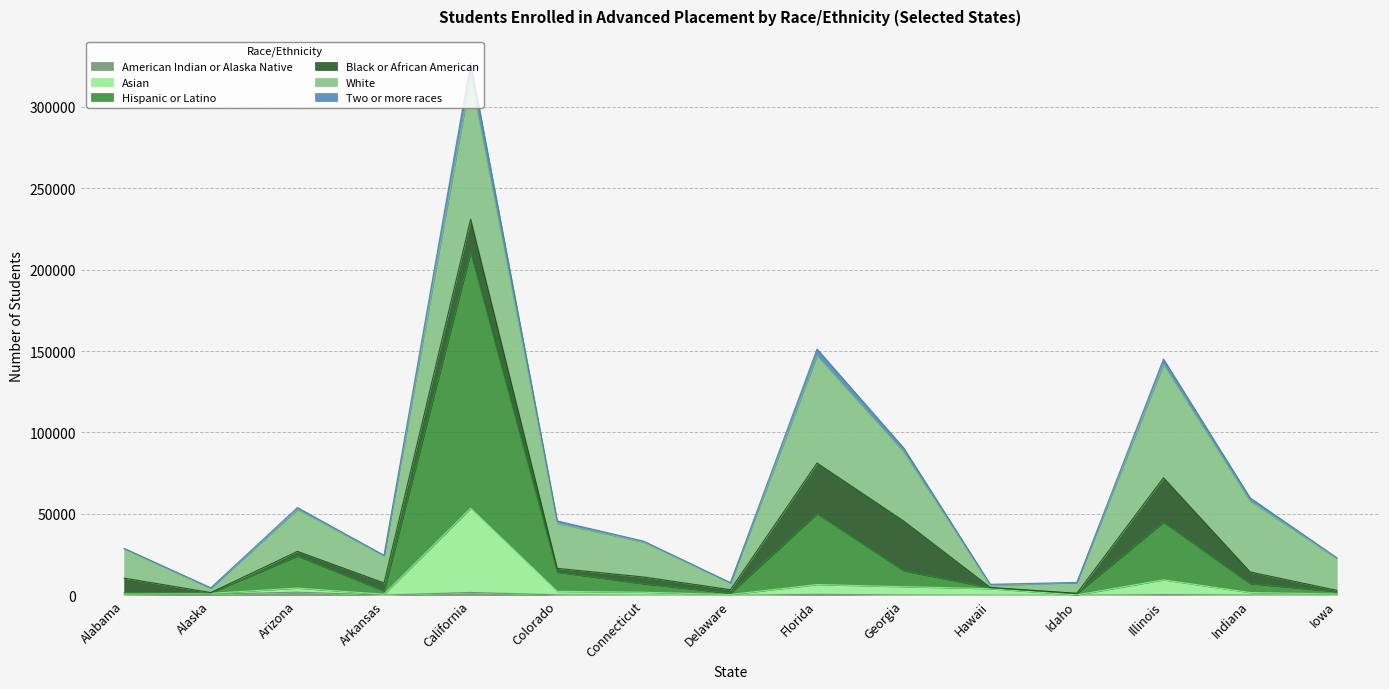

At which category is the sum across all series the highest?

California